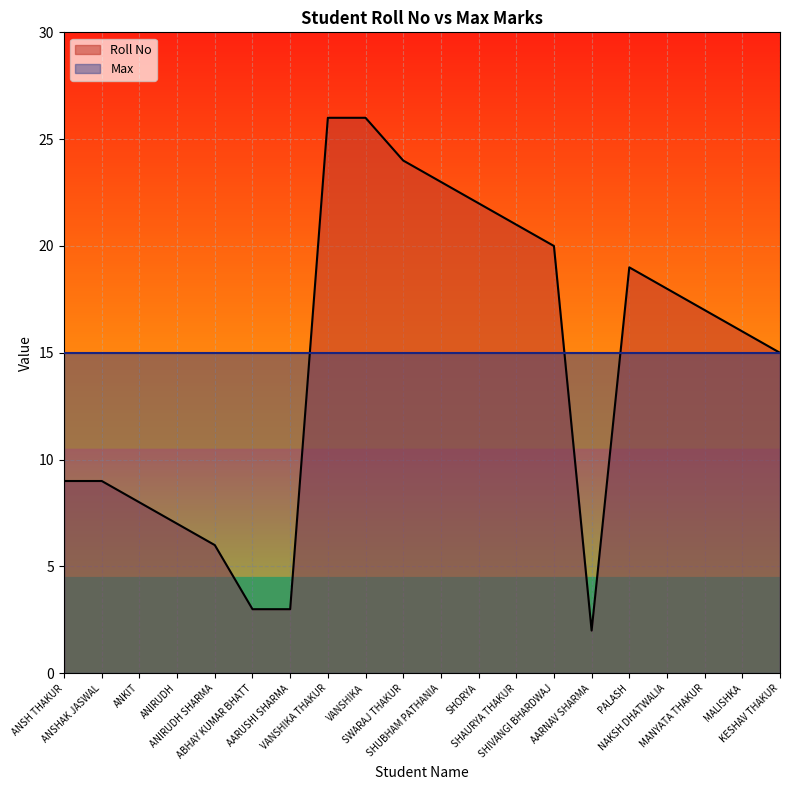

Rank the categories by value from highest to lowest.

VANSHIKA THAKUR, VANSHIKA, SWARAJ THAKUR, SHUBHAM PATHANIA, SHORYA, SHAURYA THAKUR, SHIVANGI BHARDWAJ, PALASH, NAKSH DHATWALIA, MANYATA THAKUR, MALISHKA, KESHAV THAKUR, ANSH THAKUR, ANSHAK JASWAL, ANKIT, ANIRUDH, ANIRUDH SHARMA, ABHAY KUMAR BHATT, AARUSHI SHARMA, AARNAV SHARMA